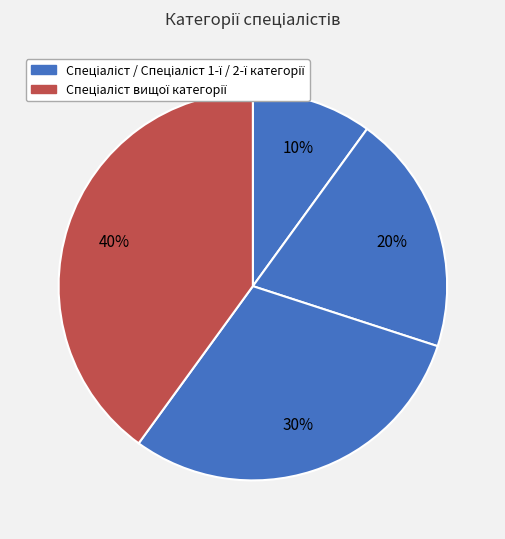

How many slices are in this pie chart?

4